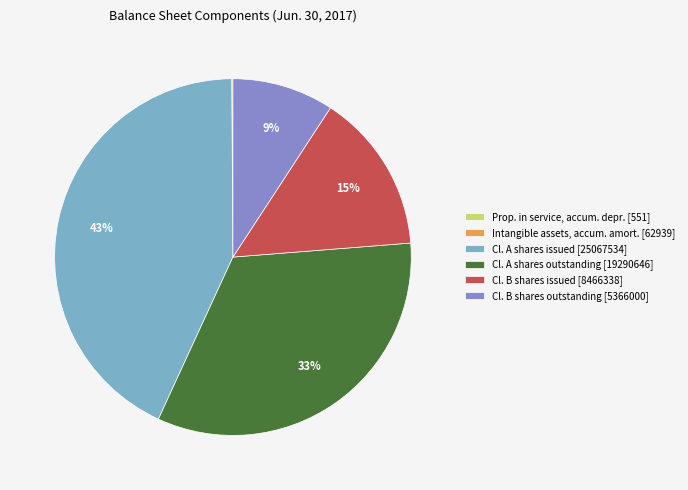

Does any single category account for the majority?

No